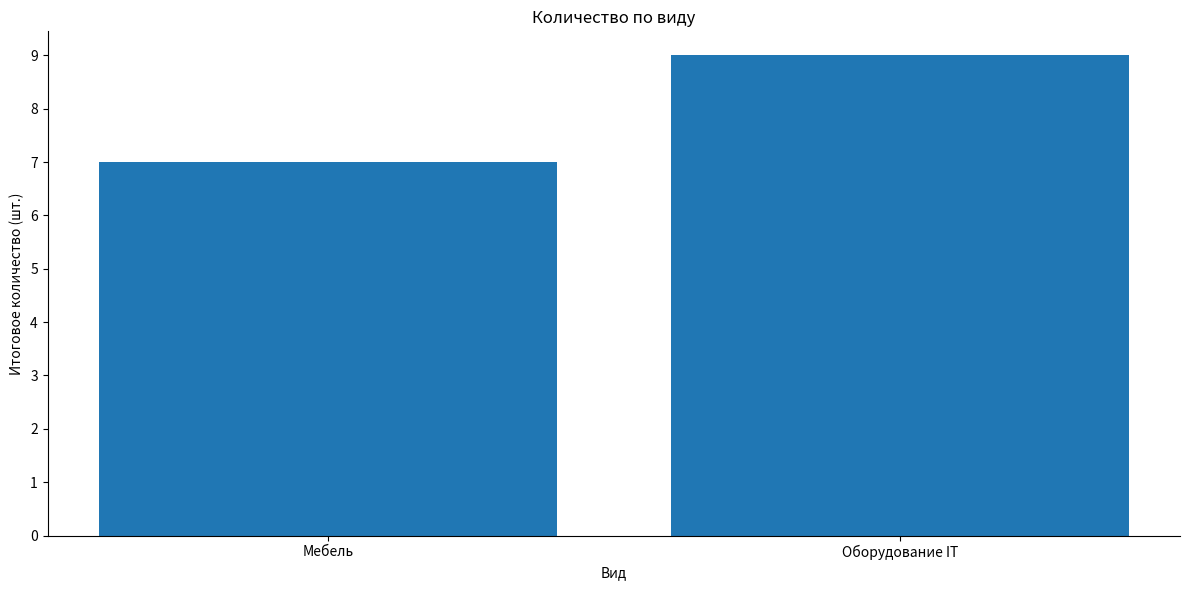

What is the change in value from Мебель to Оборудование IT?

+2